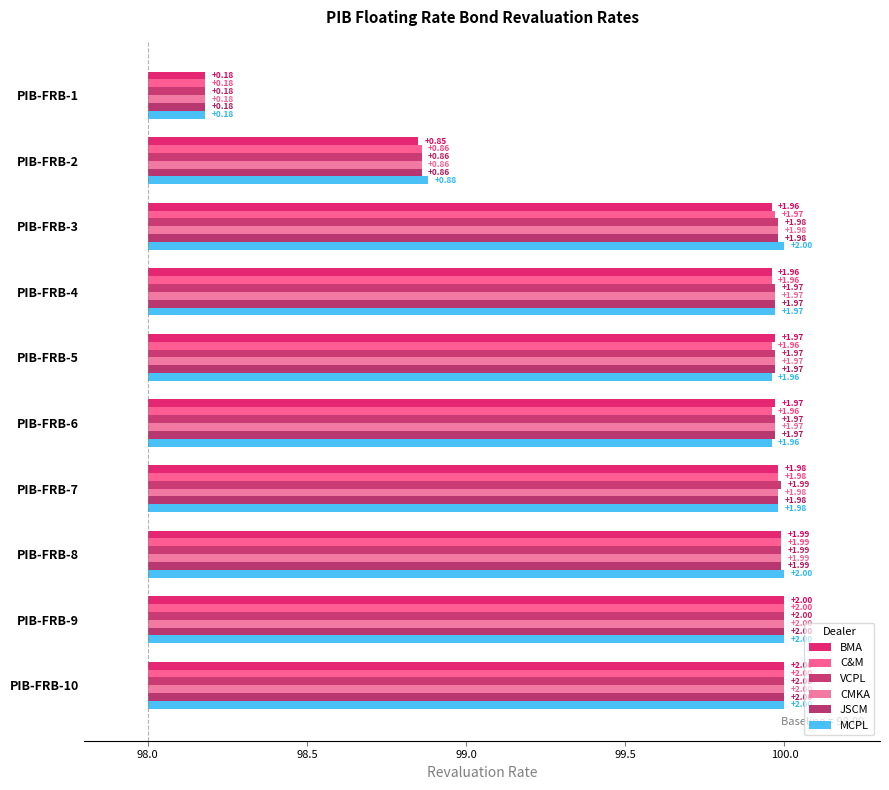

What is the value of the C&M bar at the 10th from the left?

2.0